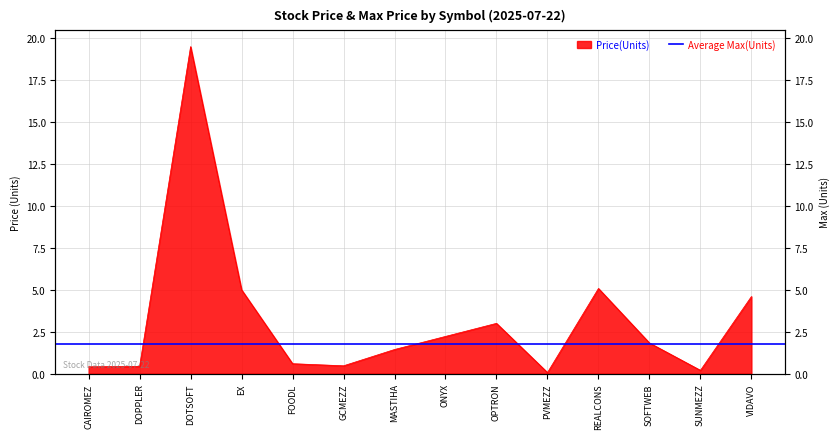

Rank the categories by value from highest to lowest.

DOTSOFT, REALCONS, EX, VIDAVO, OPTRON, ONYX, SOFTWEB, MASTIHA, FOODL, GCMEZZ, DOPPLER, CAIROMEZ, SUNMEZZ, PVMEZZ